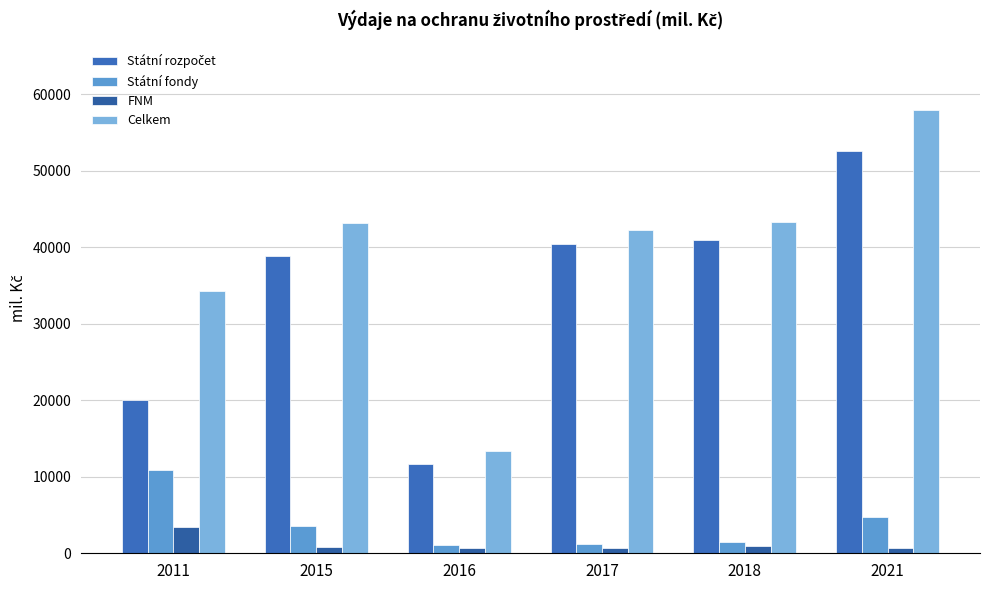

What is the value of the FNM bar at the 6th from the left?

676.0